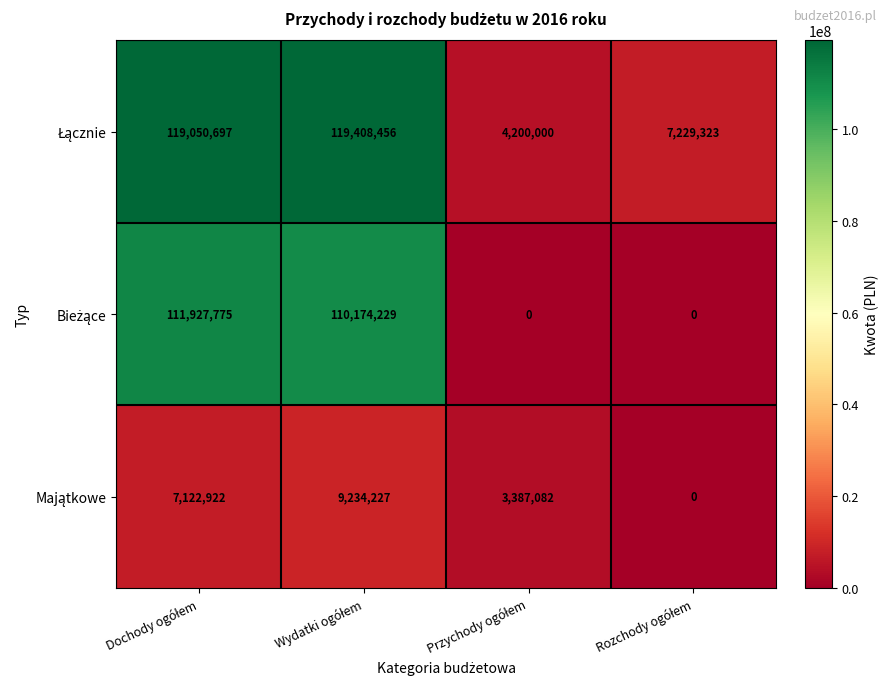

Count the number of categories in the chart.

4